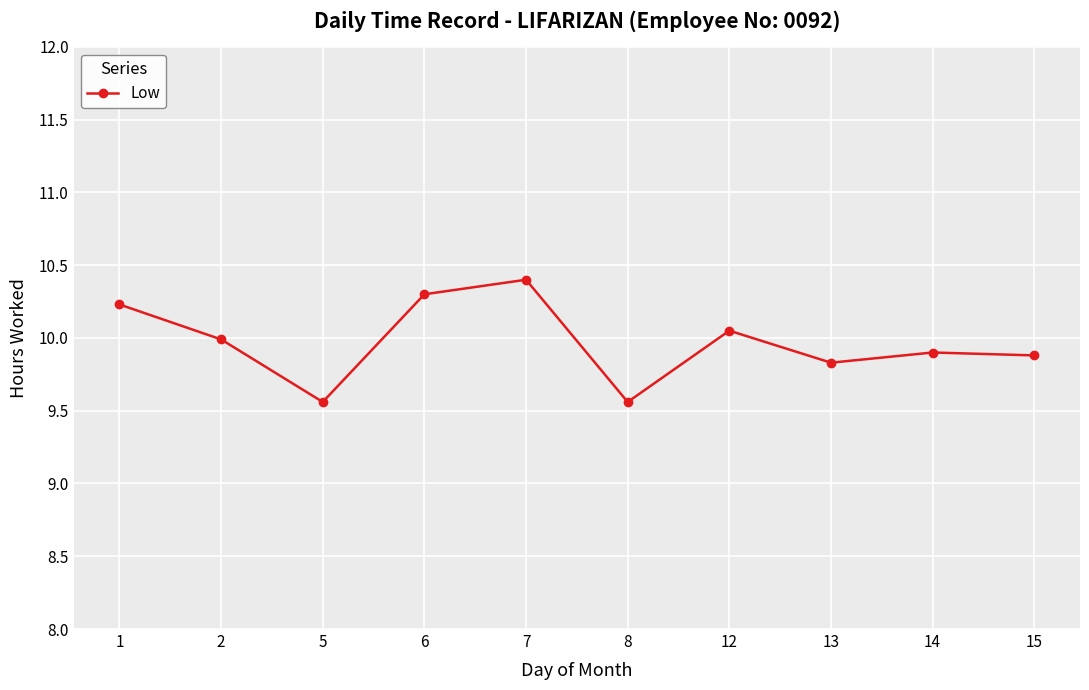

Is it true that the value at 6 is 6.1?

False